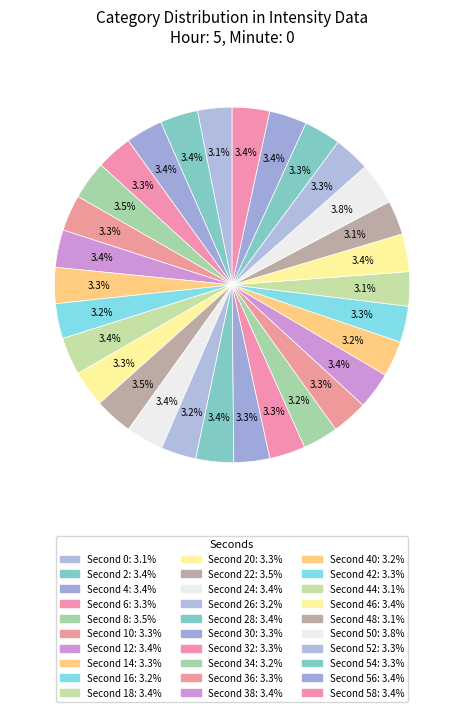

Count the number of slices in the pie.

30